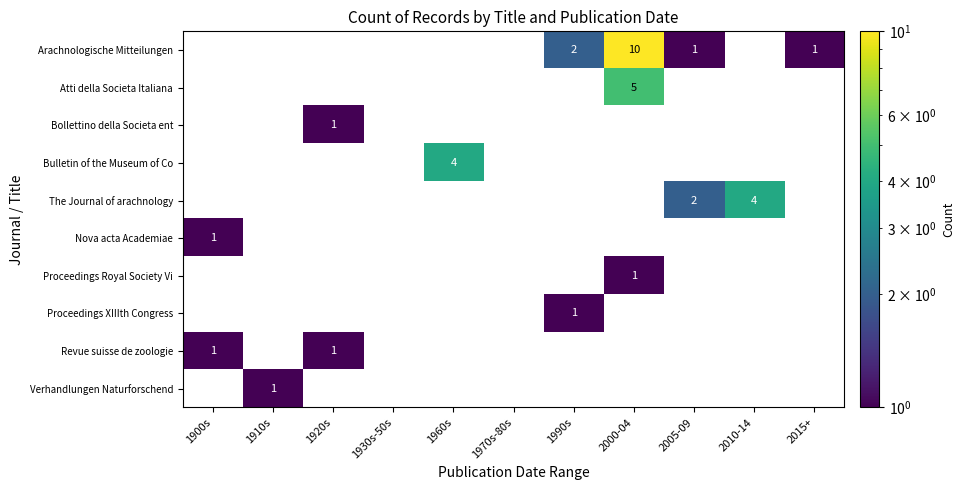

At how many categories does at least one series exceed 9?

1